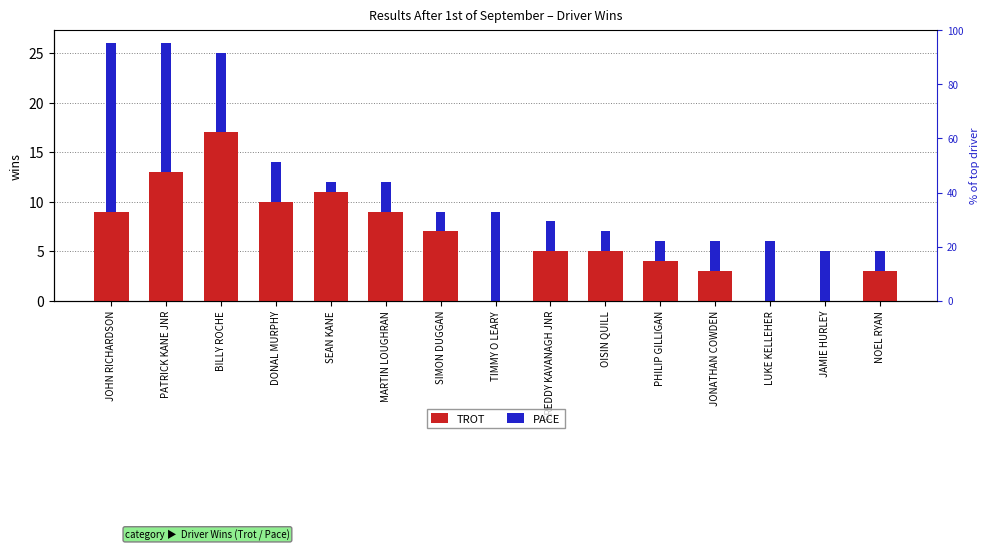

Reading left to right, what are all the values shown in this chart?

TROT: 9	13	17	10	11	9	7	0	5	5	4	3	0	0	3
PACE: 17	13	8	4	1	3	2	9	3	2	2	3	6	5	2